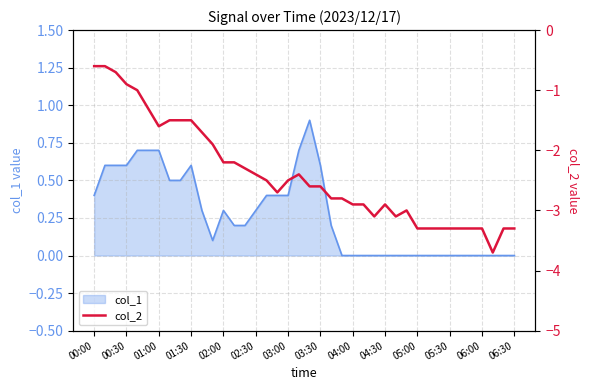

Is it true that col_1 equals 0.4 at 06:00?

False